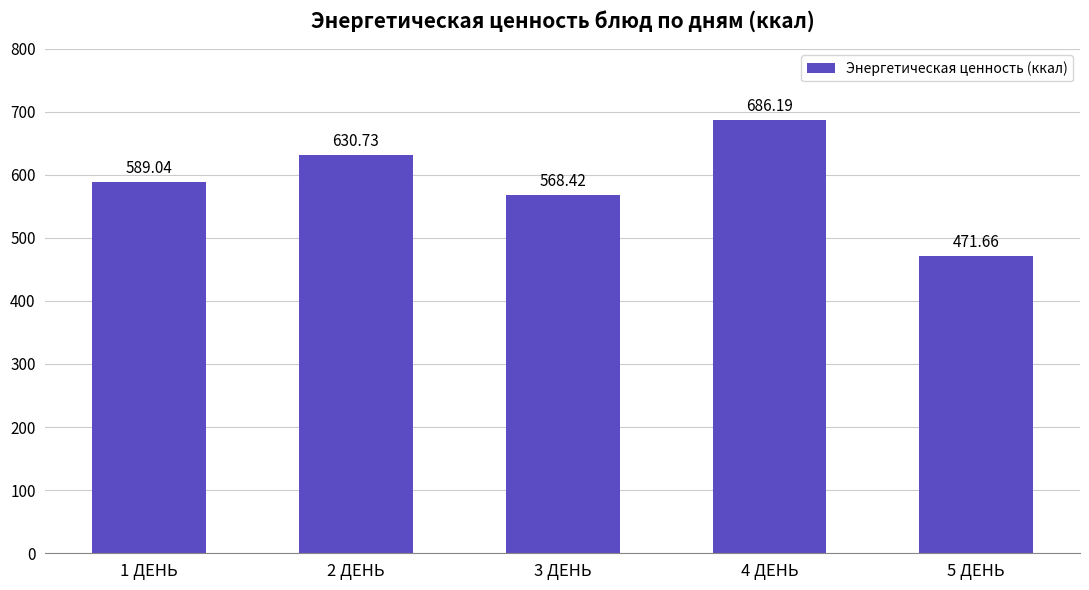

Reading left to right, extract all data points from this chart.

589.0	630.7	568.4	686.2	471.7